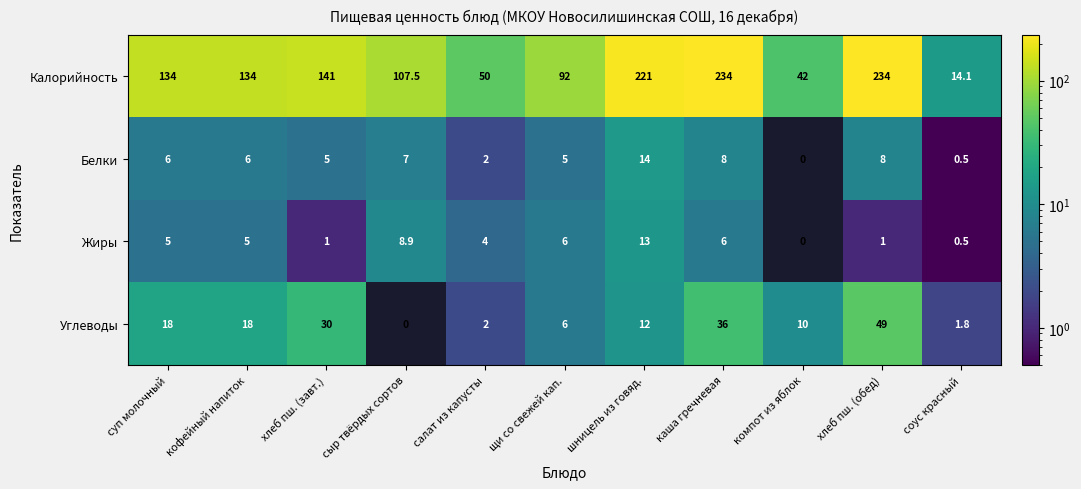

What is the approximate value of Калорийность at салат из капусты?

50.0